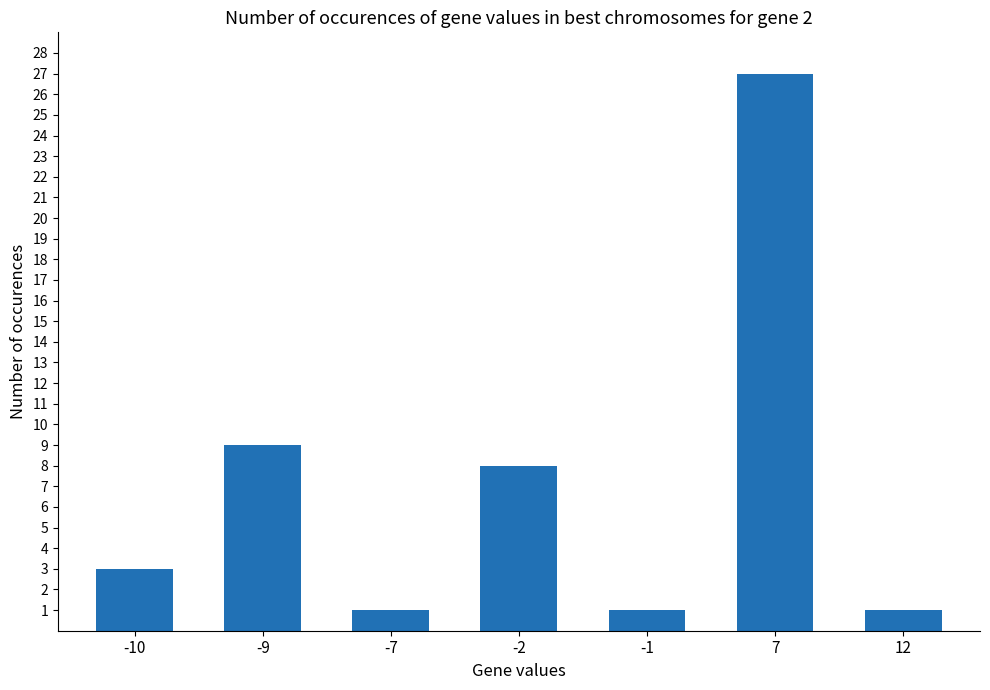

What is the greatest value displayed?

27